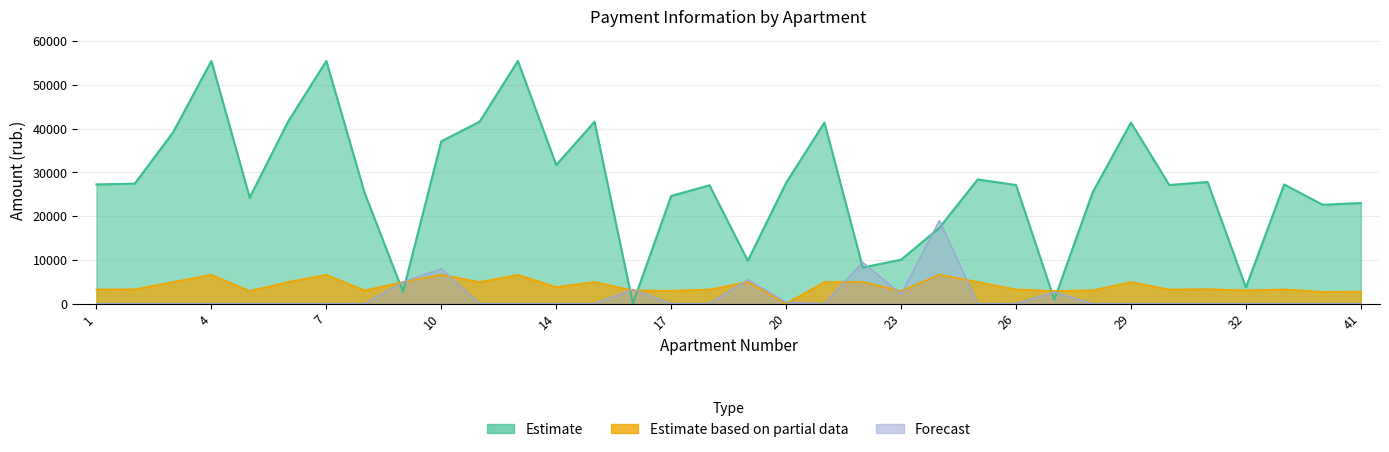

Reading left to right, list all the values displayed in this chart.

zadolzhennost: 27238.0	27425.8	39151.8	55477.7	24232.5	41577.1	55477.7	25297.0	2696.7	37098.7	41577.1	55477.7	31683.6	41577.1	0.0	24608.1	27050.2	9808.4	27613.6	41389.1	8264.7	10025.3	17335.5	28377.1	27112.7	893.6	25422.0	41389.1	27112.7	27801.6	3688.4	27238.0	22604.3	22980.2
uplacheno: 0.0	0.0	0.0	0.0	0.0	0.0	0.0	0.0	4940.4	8000.0	0.0	0.0	0.0	0.0	3252.5	0.0	0.0	5500.0	273.0	0.0	9440.1	2165.0	18989.0	0.0	0.0	2625.5	0.0	0.0	0.0	0.0	0.0	0.0	0.0	0.0